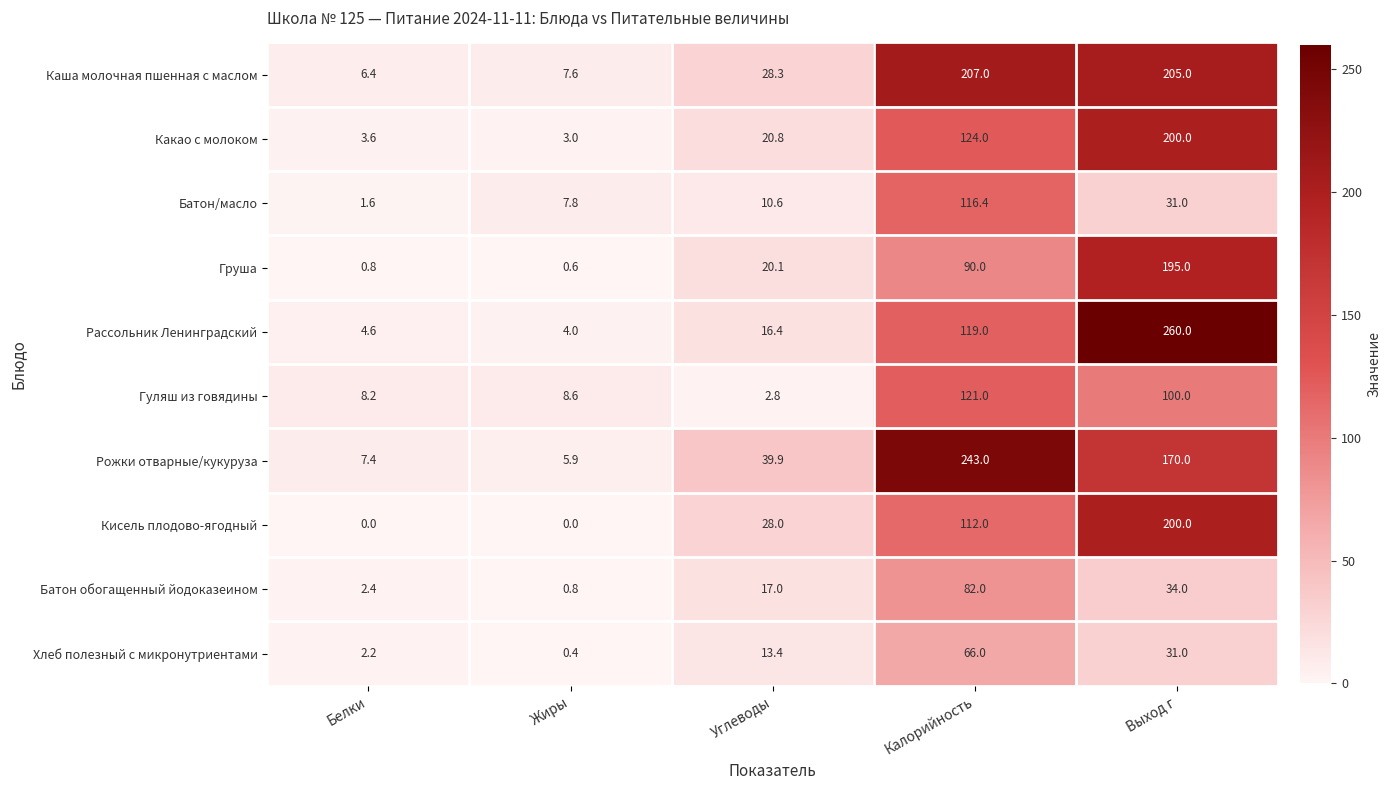

Which series has the widest spread of values?

Рассольник Ленинградский